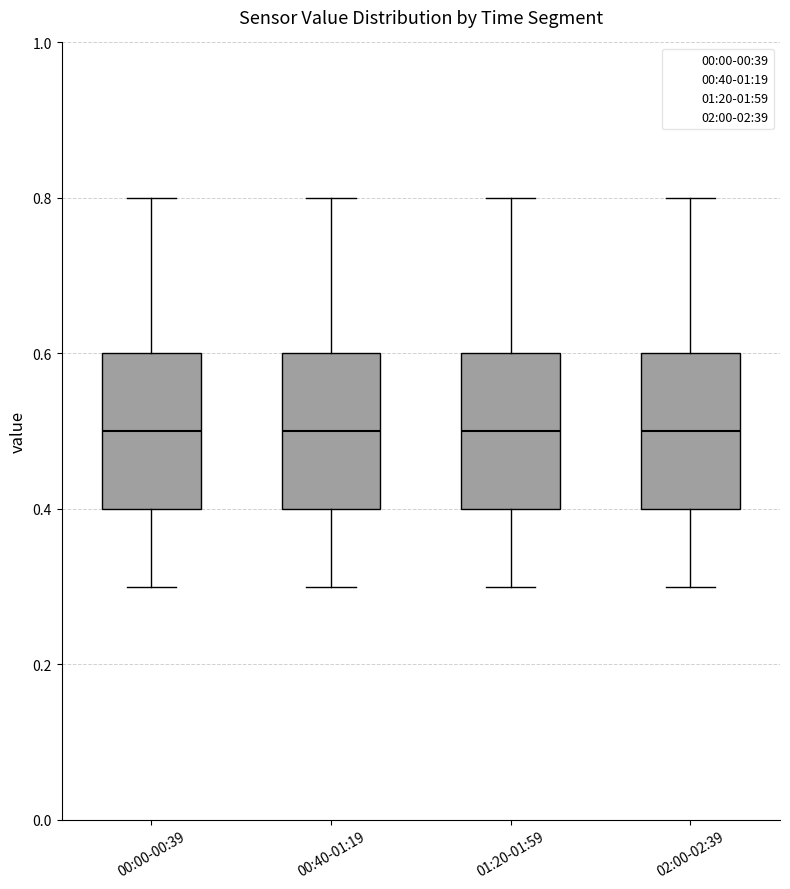

Reading left to right, read every box against the y-axis: the position of its median line, the range the box covers, and the ends of its whiskers. The values are not printed on the chart, so give them approximately, as read against the axis.

00:00-00:39: median 0.5, box 0.4 to 0.6, whiskers 0.3 to 0.8
00:40-01:19: median 0.5, box 0.4 to 0.6, whiskers 0.3 to 0.8
01:20-01:59: median 0.5, box 0.4 to 0.6, whiskers 0.3 to 0.8
02:00-02:39: median 0.5, box 0.4 to 0.6, whiskers 0.3 to 0.8